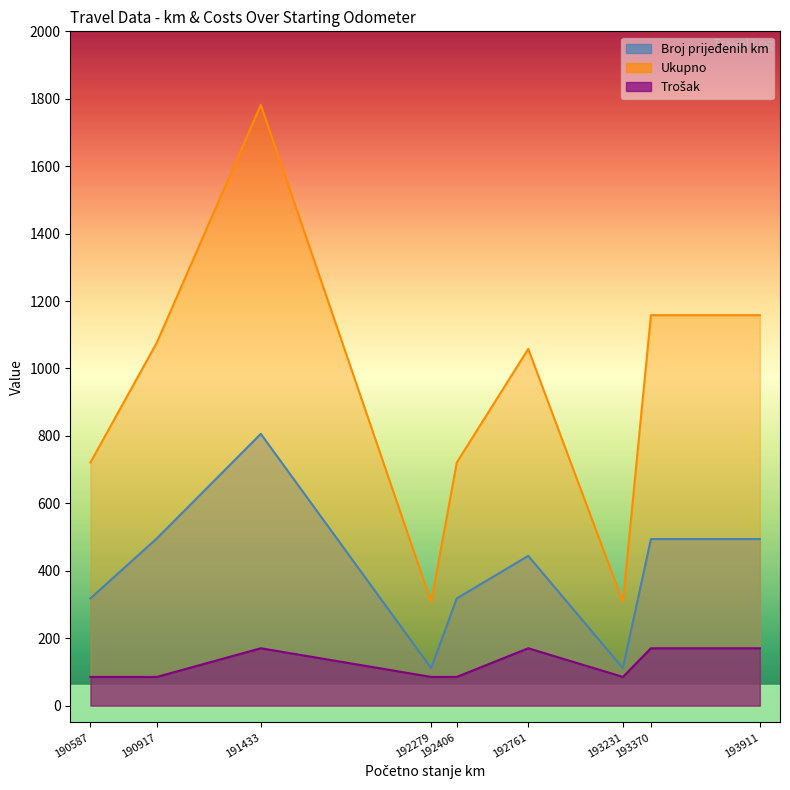

At which label is Broj prijeđenih km closest to 458?

192761